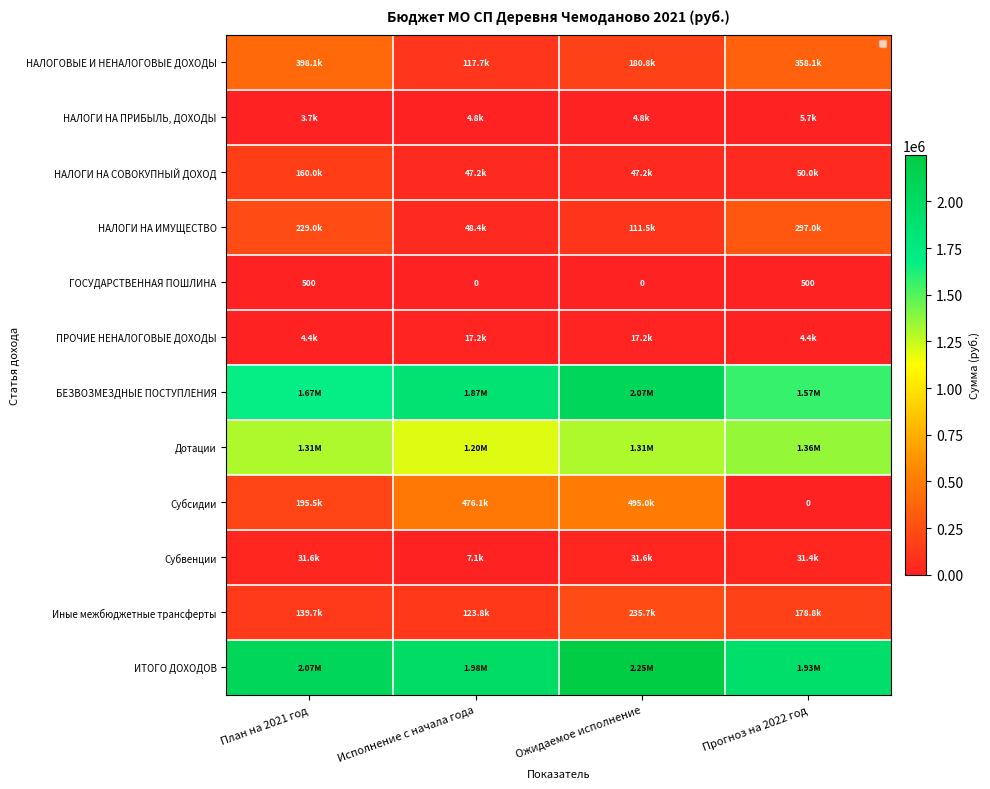

Which series has the largest total across all categories?

ИТОГО ДОХОДОВ